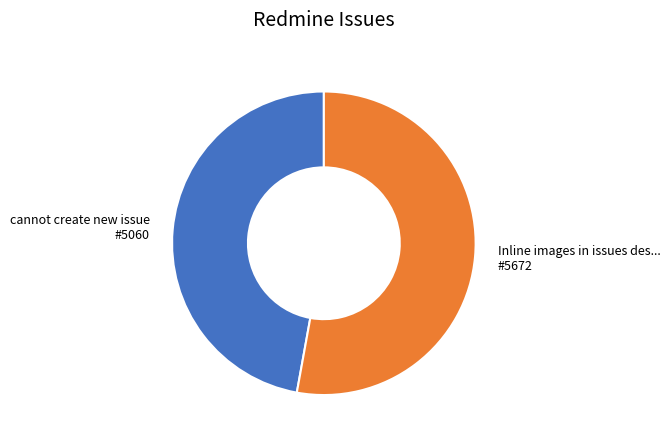

Does any single category account for the majority?

Yes